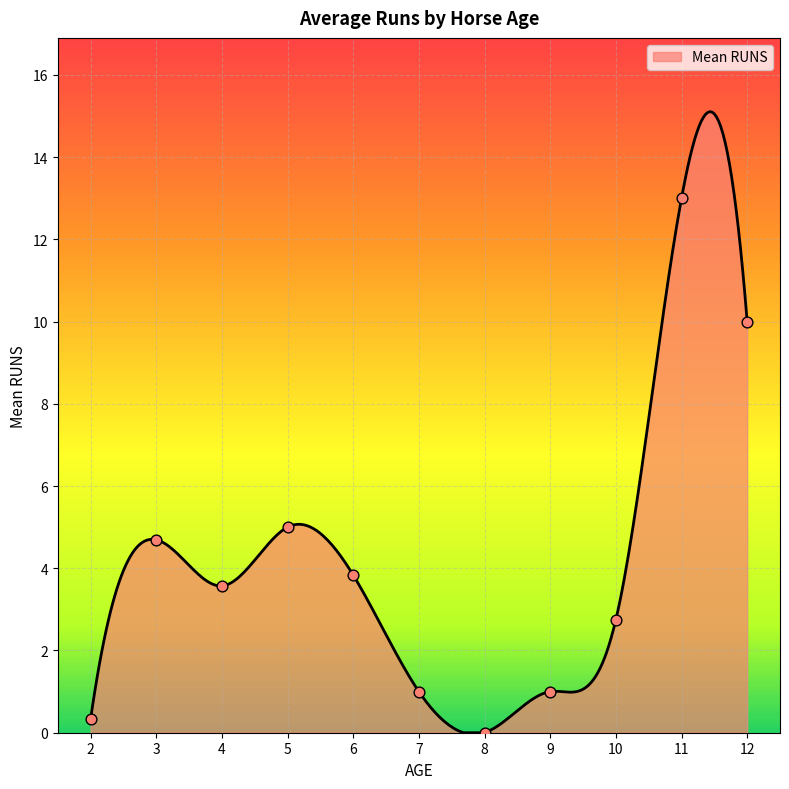

Between 4 and 7, which is larger?

4